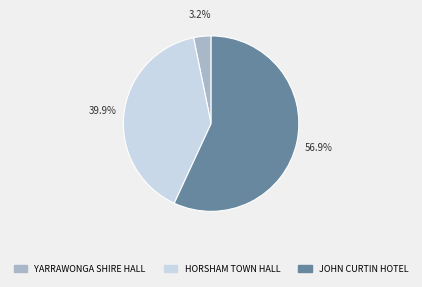

What is the largest slice in the pie chart?

JOHN CURTIN HOTEL